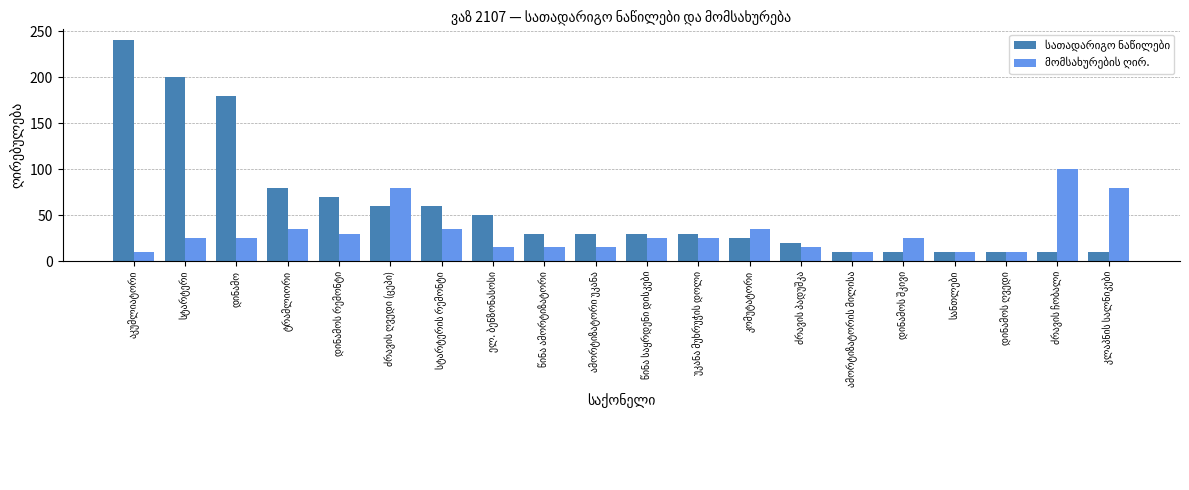

What is the smallest value displayed?

10